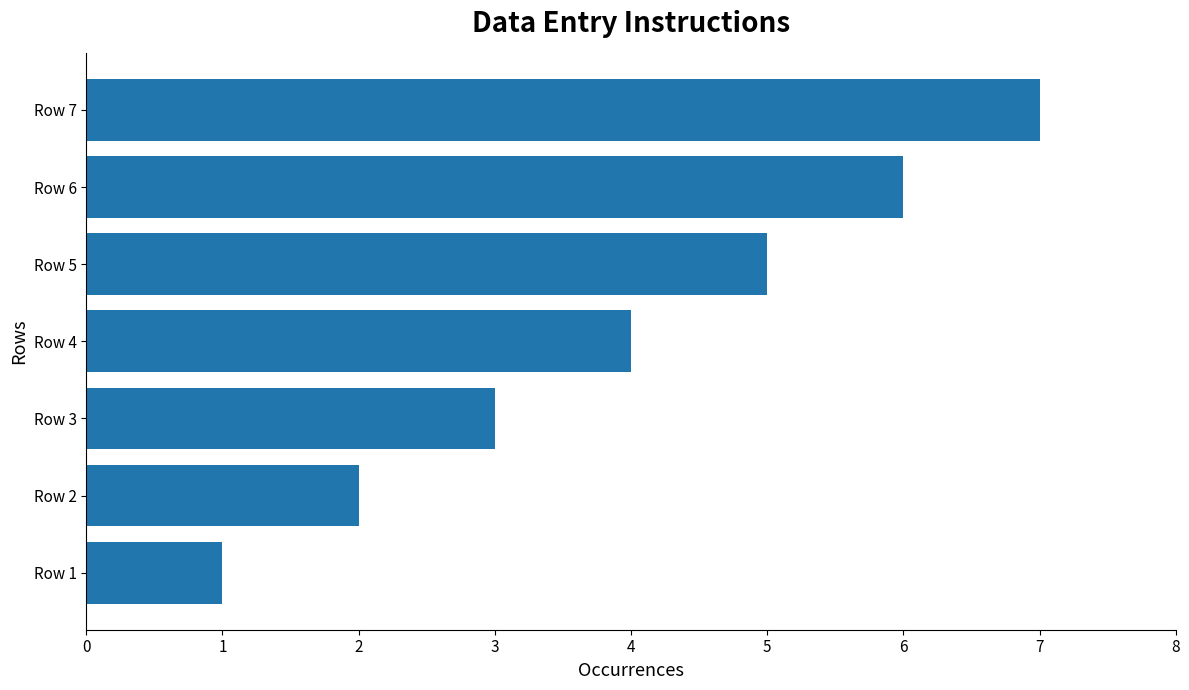

List the labels in order of value, smallest first.

Row 1, Row 2, Row 3, Row 4, Row 5, Row 6, Row 7